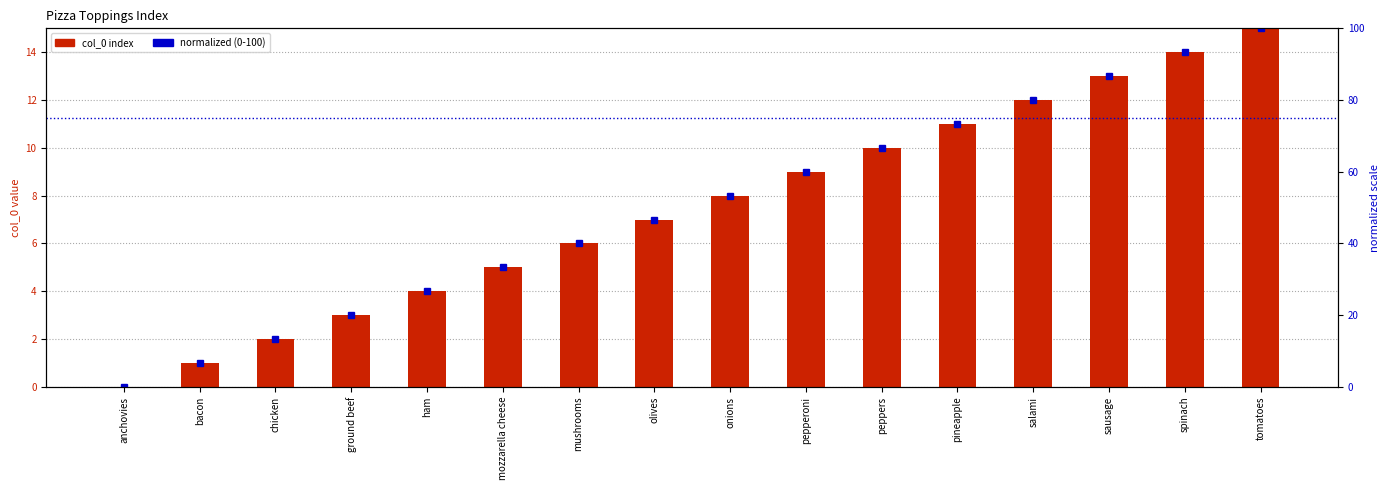

What is the maximum value for col_0 index?

15.0